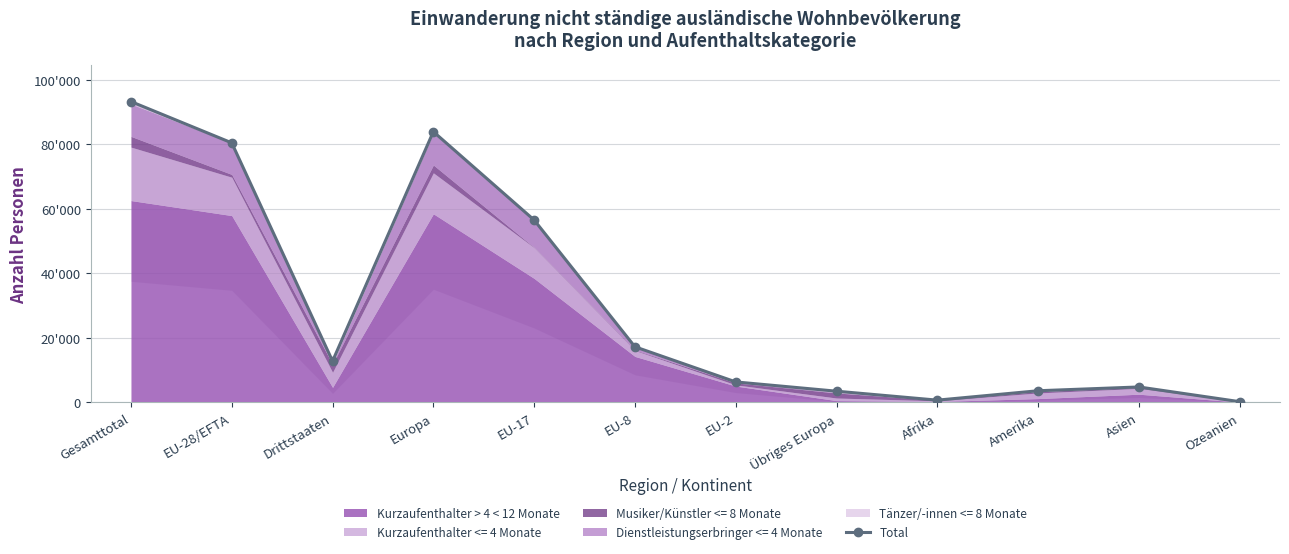

What is the change in value from EU-17 to Asien?

-51701